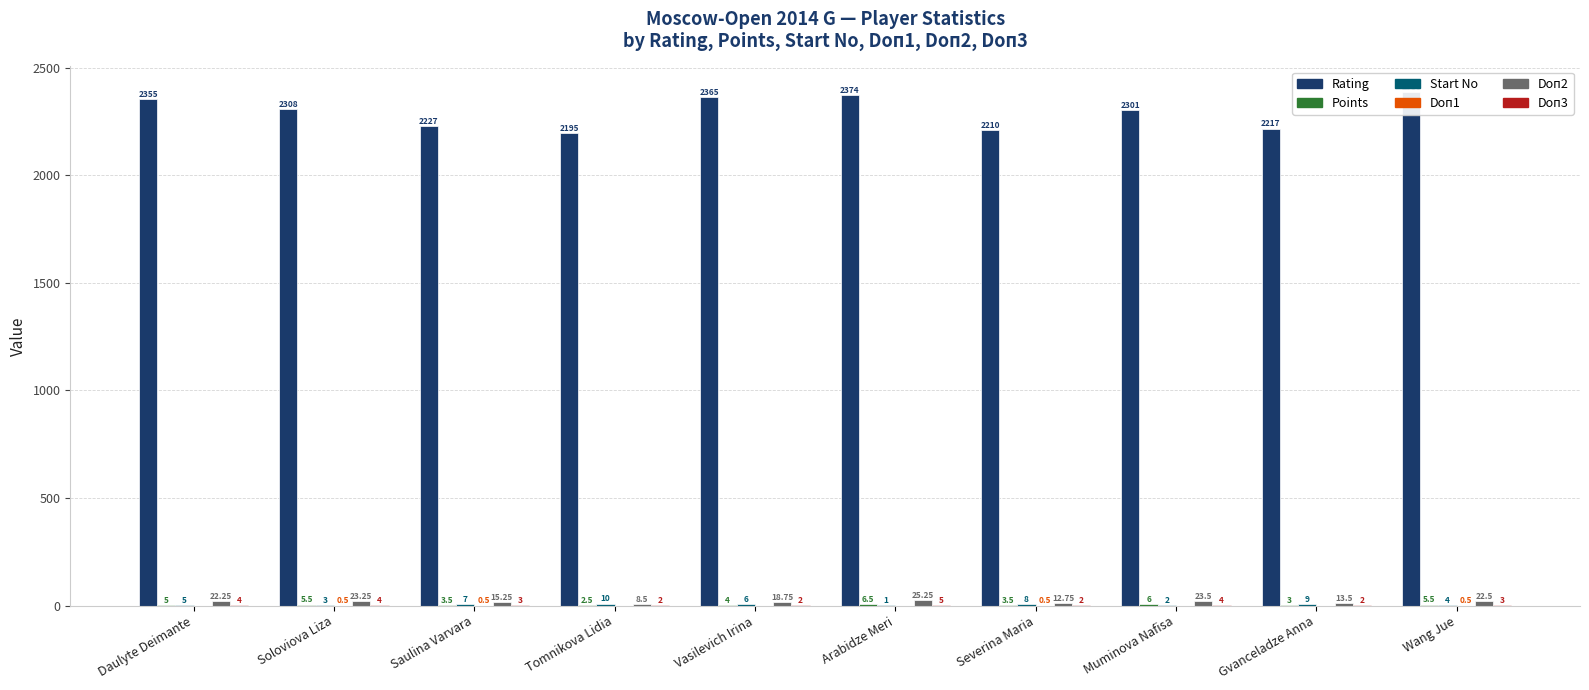

What is the minimum value for Doп2?

8.5